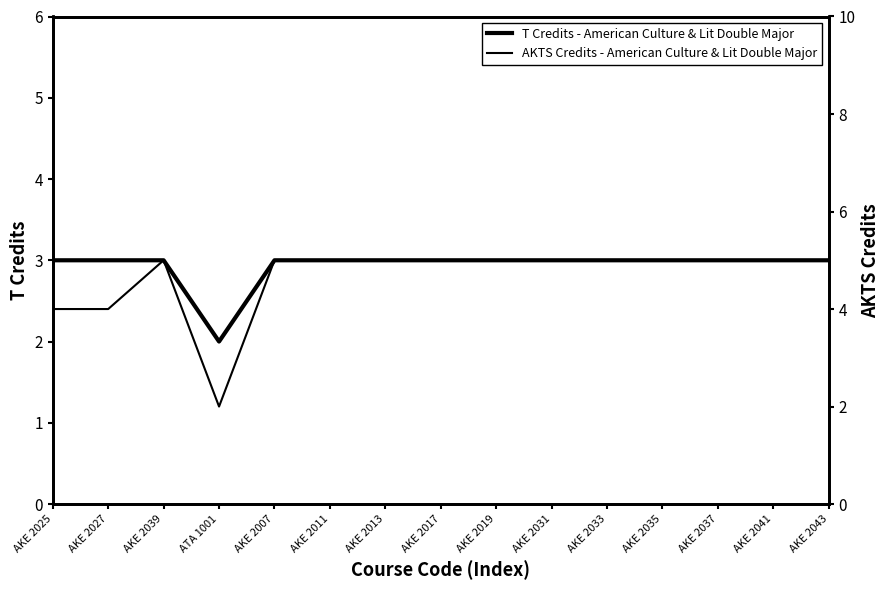

What is the difference between the maximum and second lowest values in the AKTS Credits - American Culture & Lit Double Major series?

1